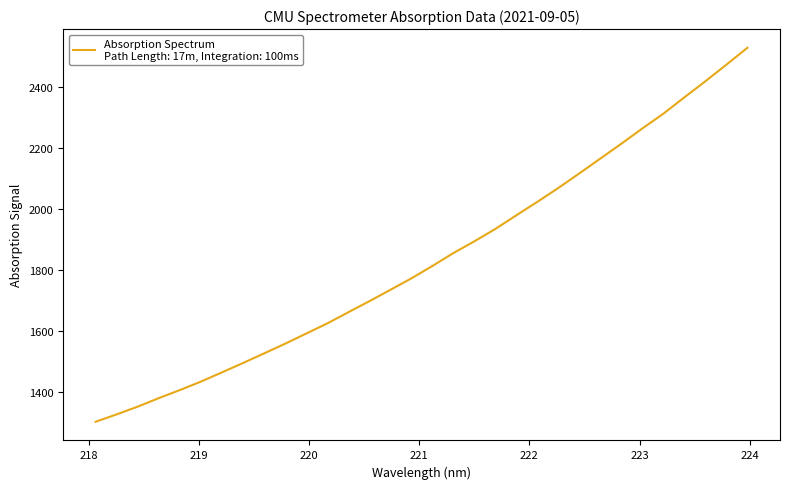

Reading left to right, extract all data points from this chart.

1302.5	1326.7	1352.1	1379.9	1406.3	1434.0	1464.3	1494.9	1526.4	1558.1	1591.3	1624.4	1661.0	1697.2	1734.5	1772.1	1812.6	1855.1	1893.6	1934.2	1979.0	2023.1	2068.6	2116.3	2165.0	2213.6	2263.7	2312.0	2365.6	2418.3	2472.7	2527.9